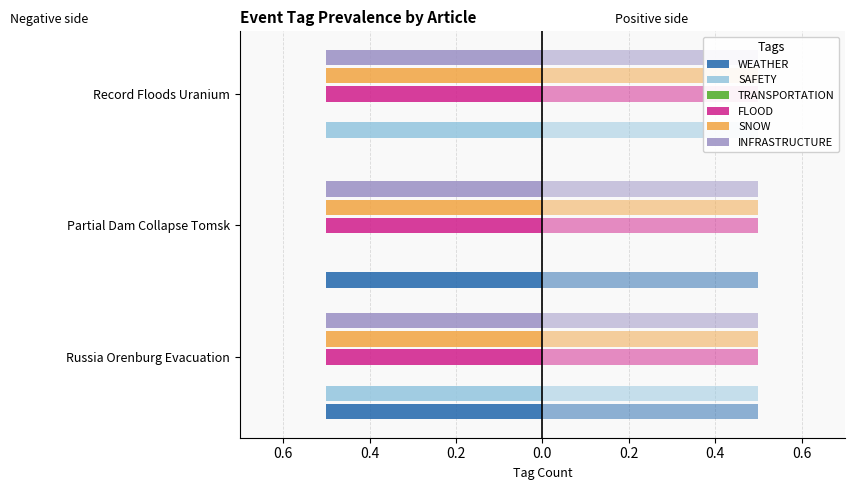

Which series has the widest spread of values?

WEATHER